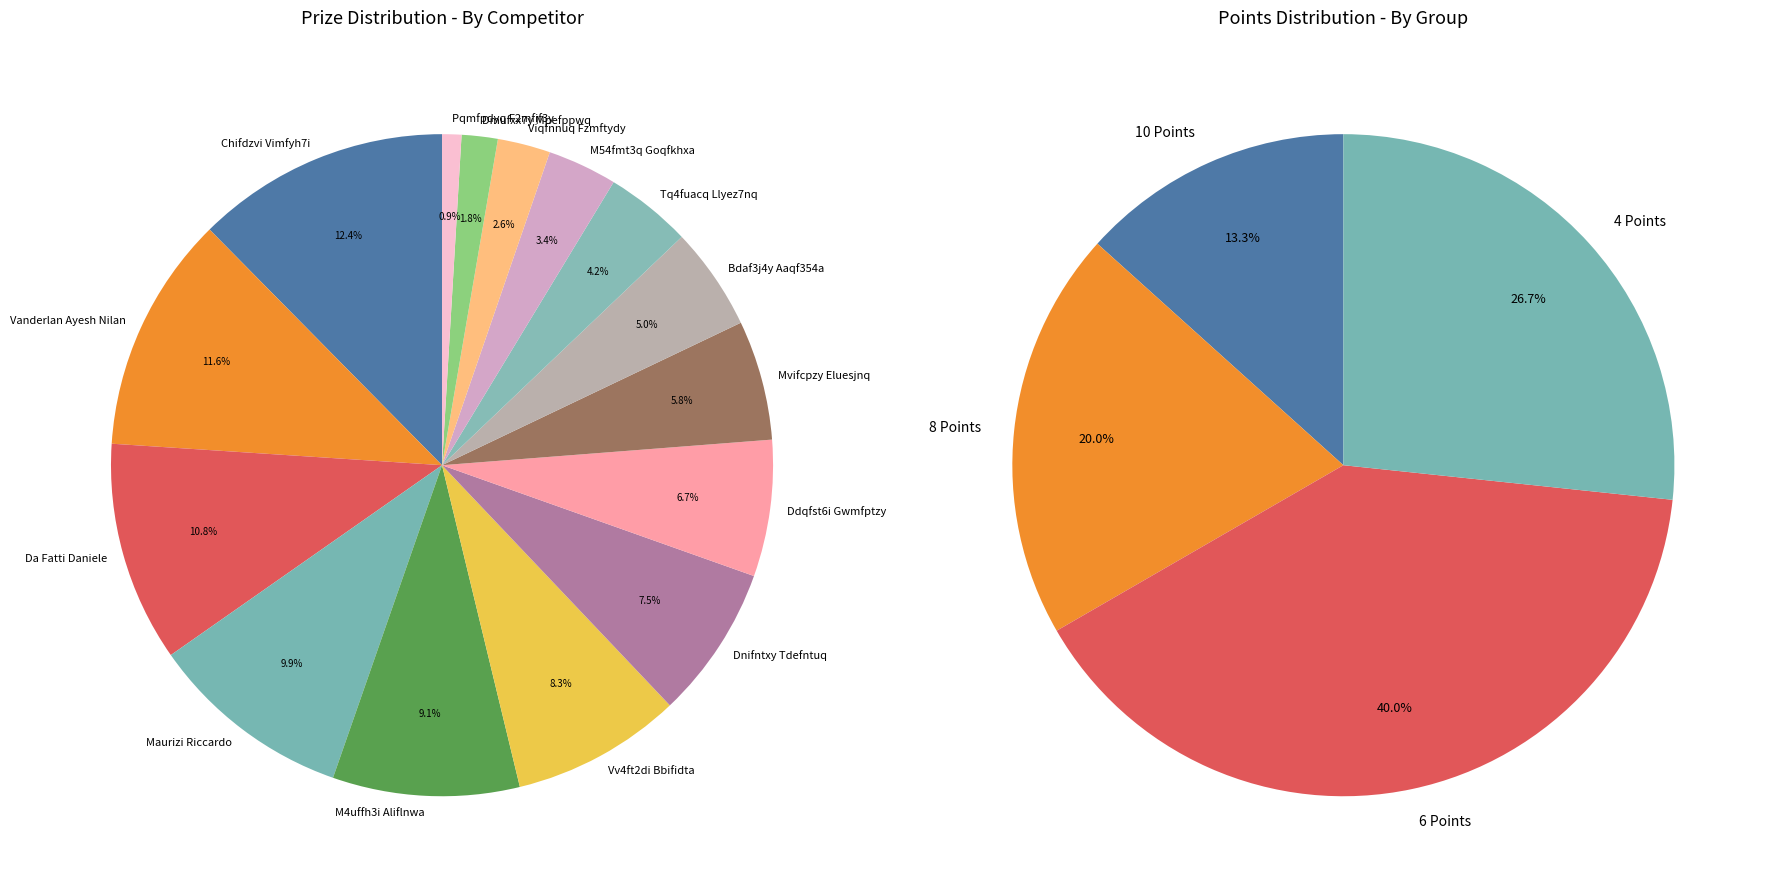

Do Dmufxx7y Mpefppwq and Mvifcpzy Eluesjnq together represent more than half of the pie?

No